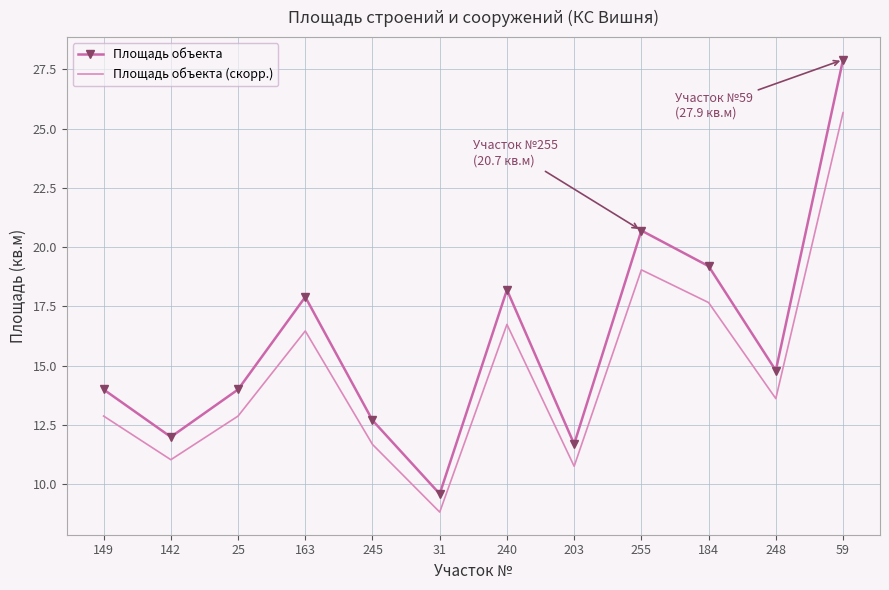

Reading right to left, extract all data points from this chart.

Площадь объекта: 59=27.9	248=14.8	184=19.2	255=20.7	203=11.7	240=18.2	31=9.6	245=12.7	163=17.9	25=14.0	142=12.0	149=14.0
Площадь объекта (скорр.): 59=25.7	248=13.6	184=17.7	255=19.0	203=10.8	240=16.7	31=8.8	245=11.7	163=16.5	25=12.9	142=11.0	149=12.9